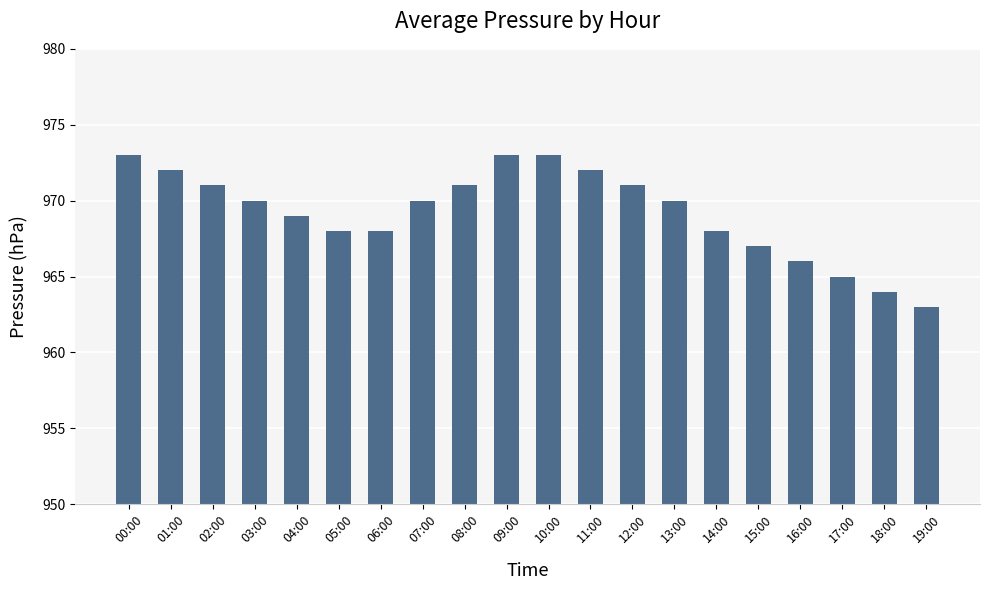

Which label corresponds to the smallest value in the chart?

19:00